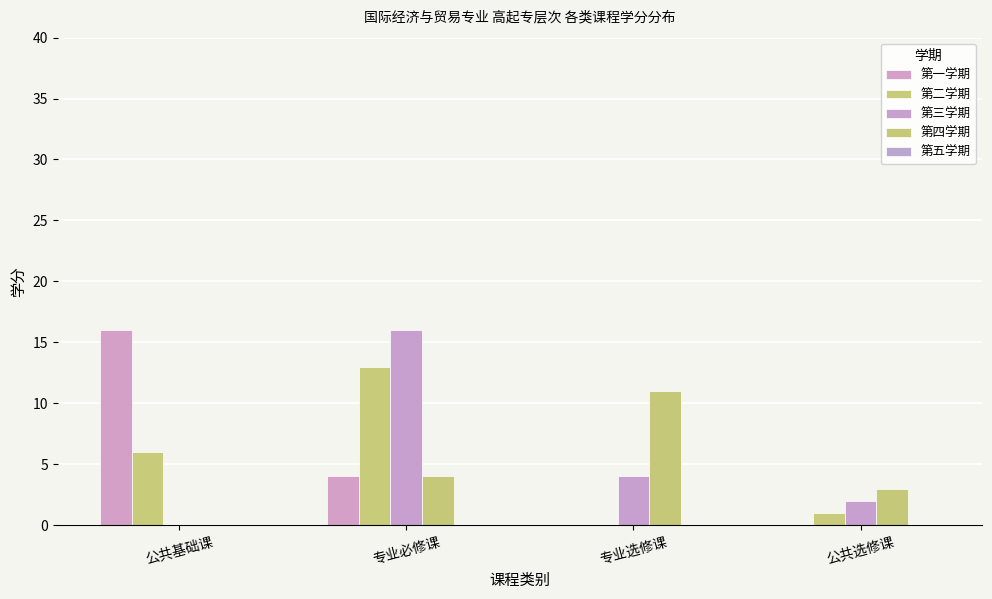

What is the sum of all 第三学期 values?

22